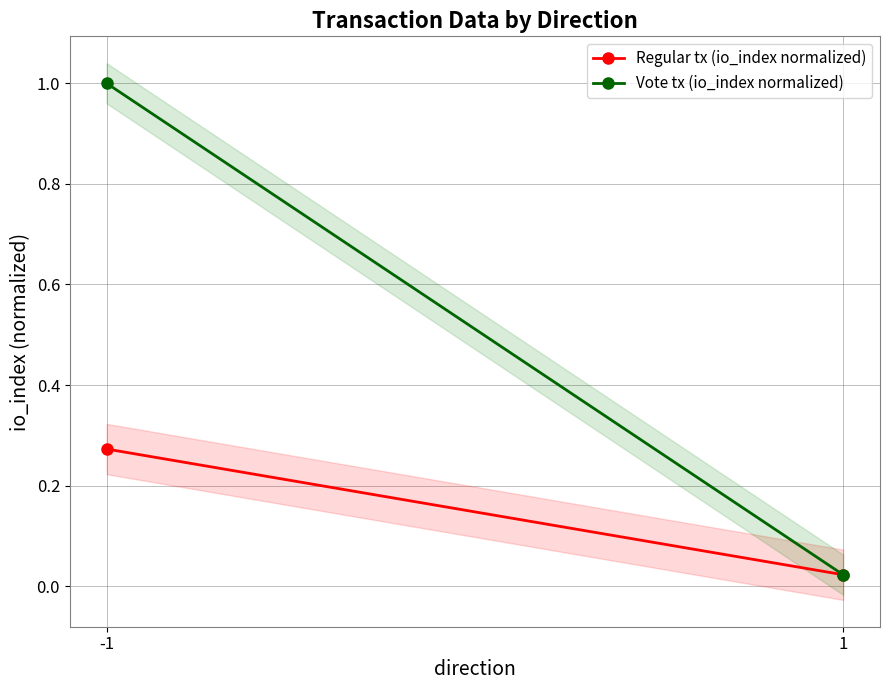

Which series has the largest total across all categories?

Vote tx (io_index normalized)